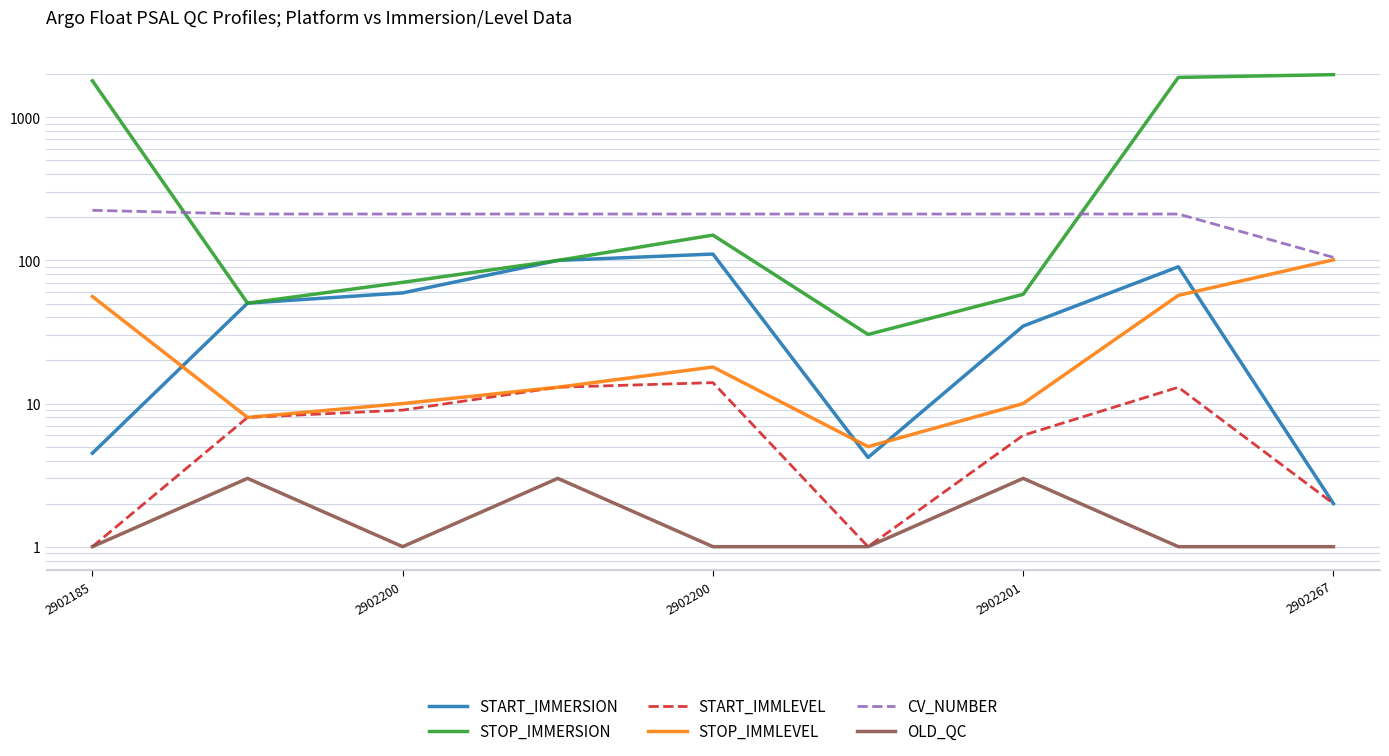

True or false: CV_NUMBER and STOP_IMMLEVEL intersect in this chart.

False